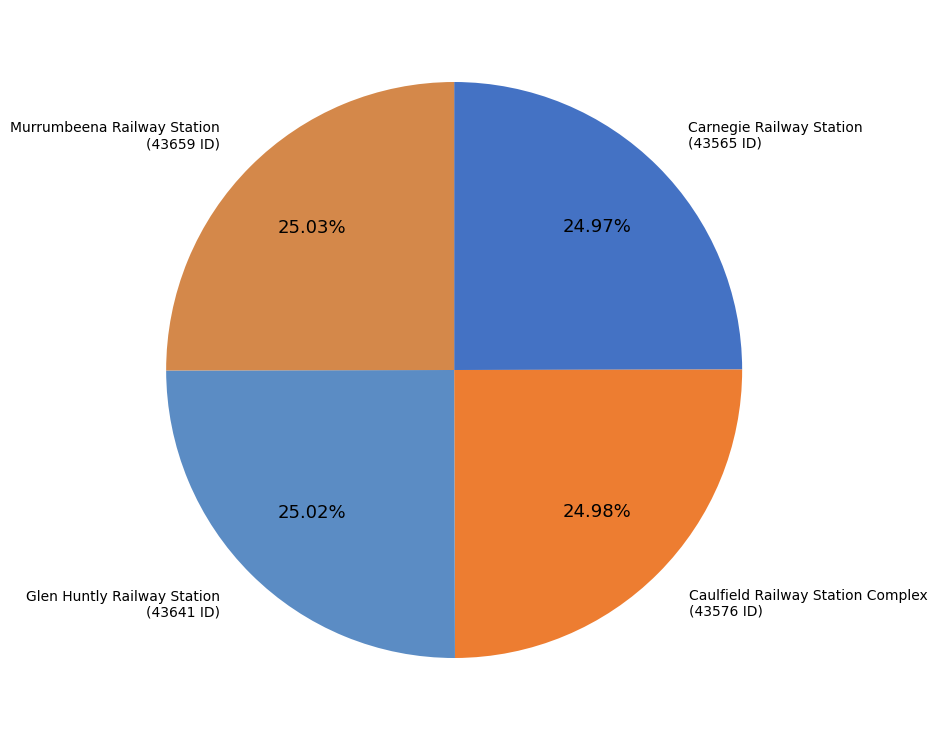

How much of the chart is everything except Murrumbeena Railway Station?

75.0%